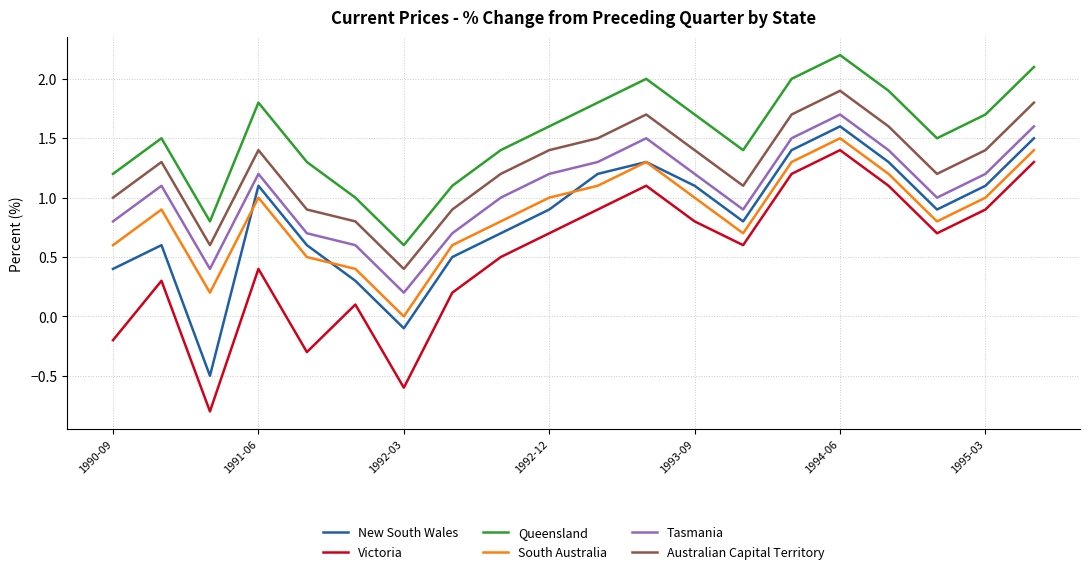

What is the minimum value shown in the chart?

-0.8